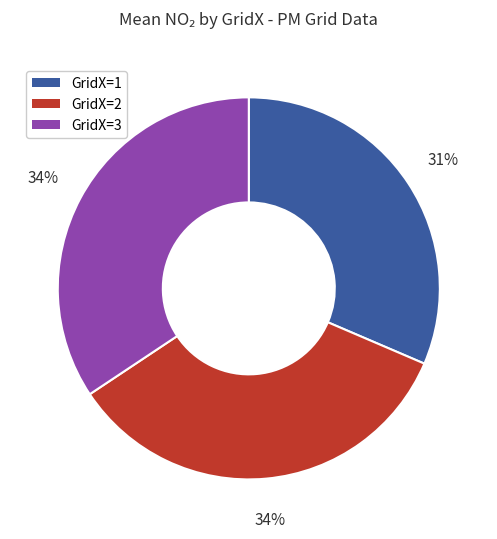

Does any single category account for the majority?

No